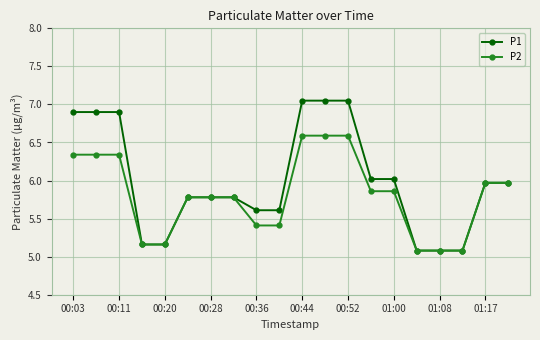

Which series has the widest spread of values?

P1